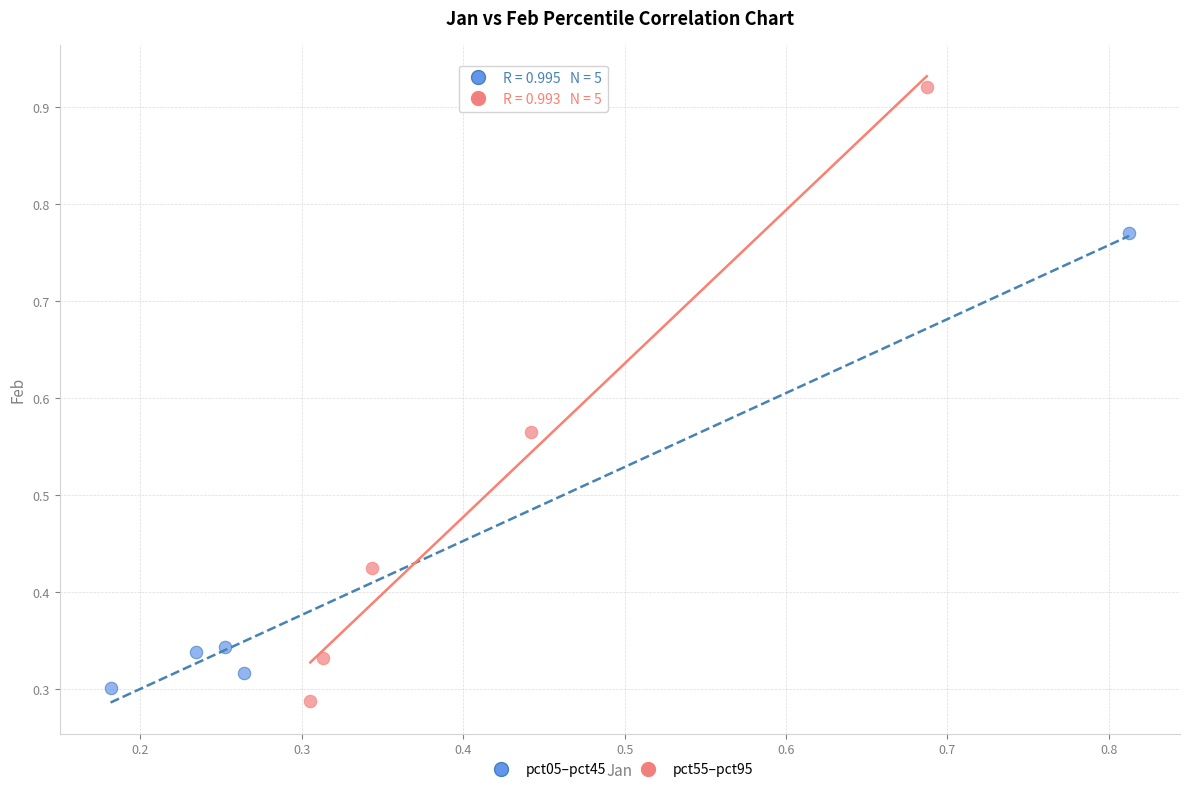

What are all the series names shown in the legend?

pct05–pct45, pct55–pct95